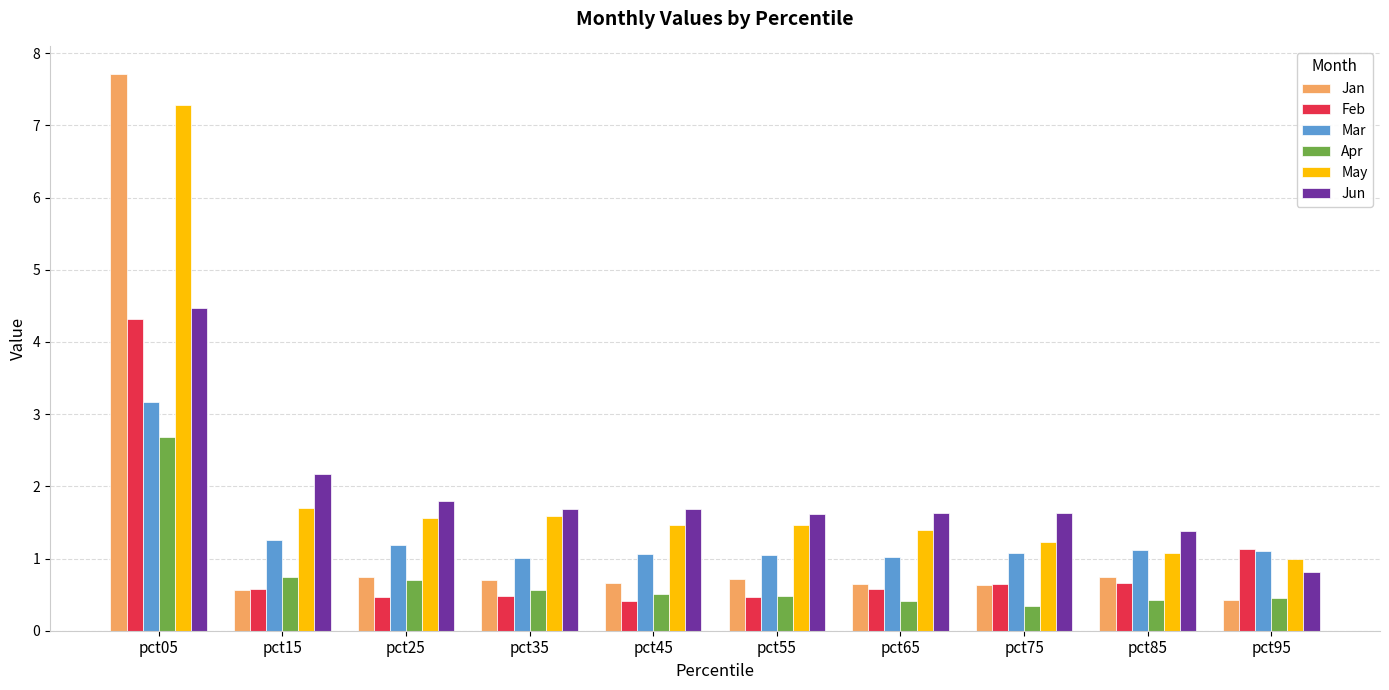

What is the total value across all series at pct95?

4.9